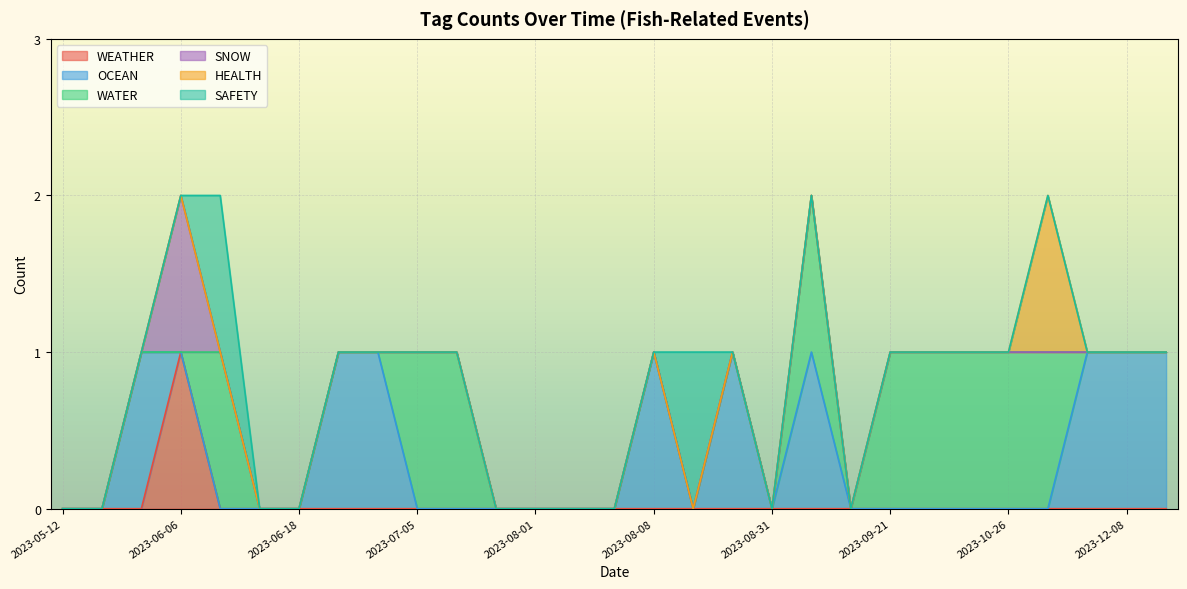

What is the spread (max minus min) of values at 2023-12-08?

1